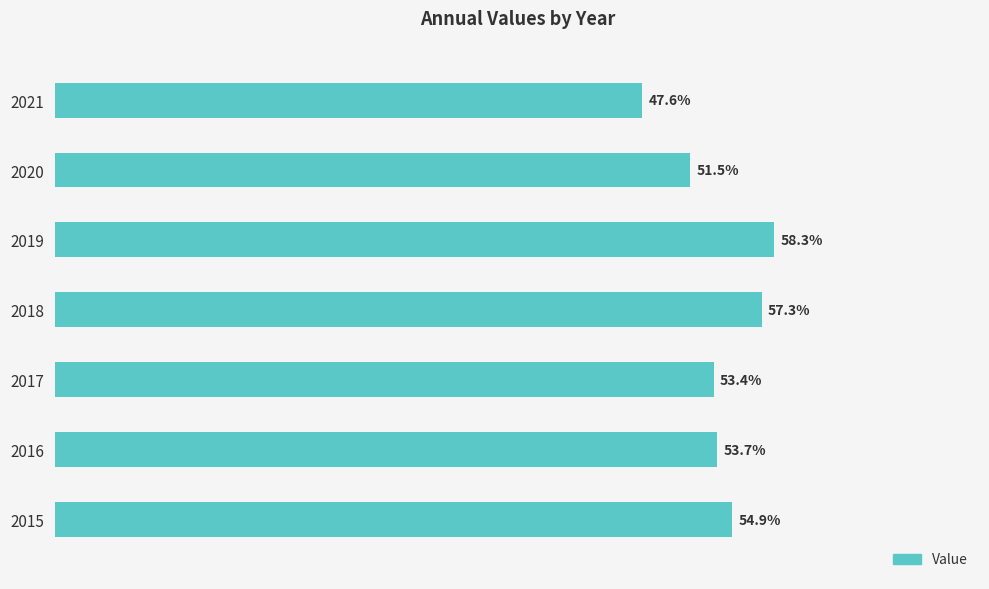

Are the bars horizontal?

Yes